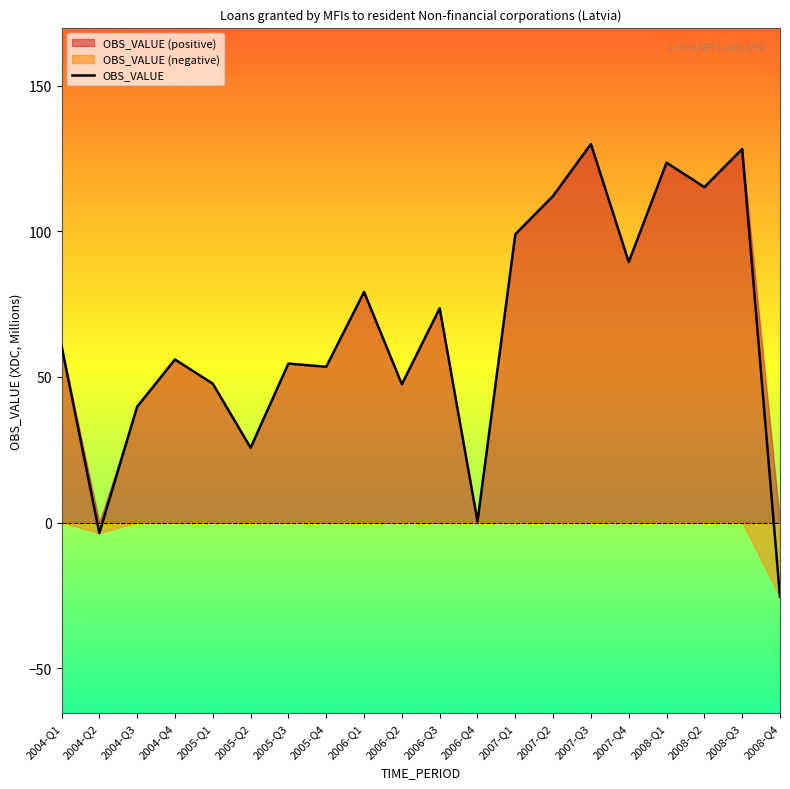

What position from the left is 2008-Q4?

20